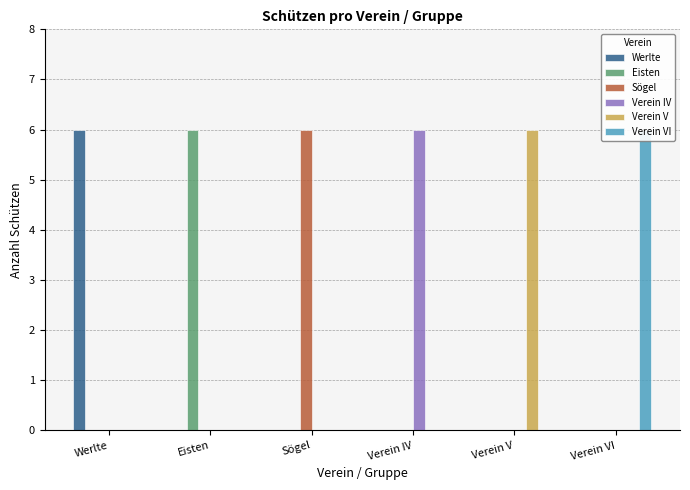

Which series has the largest range (max minus min)?

Werlte